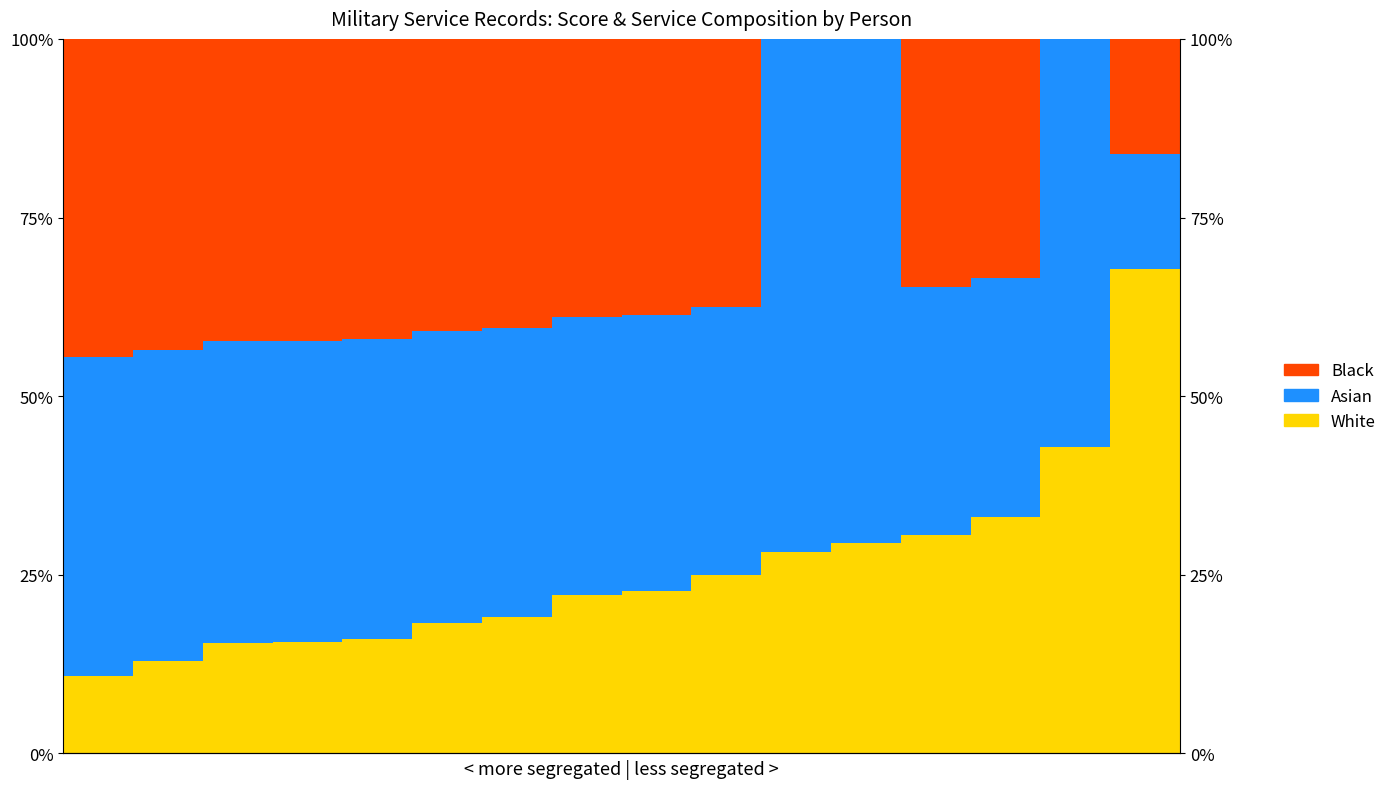

At 12, list the series in order from smallest to largest.

White, Asian, Black